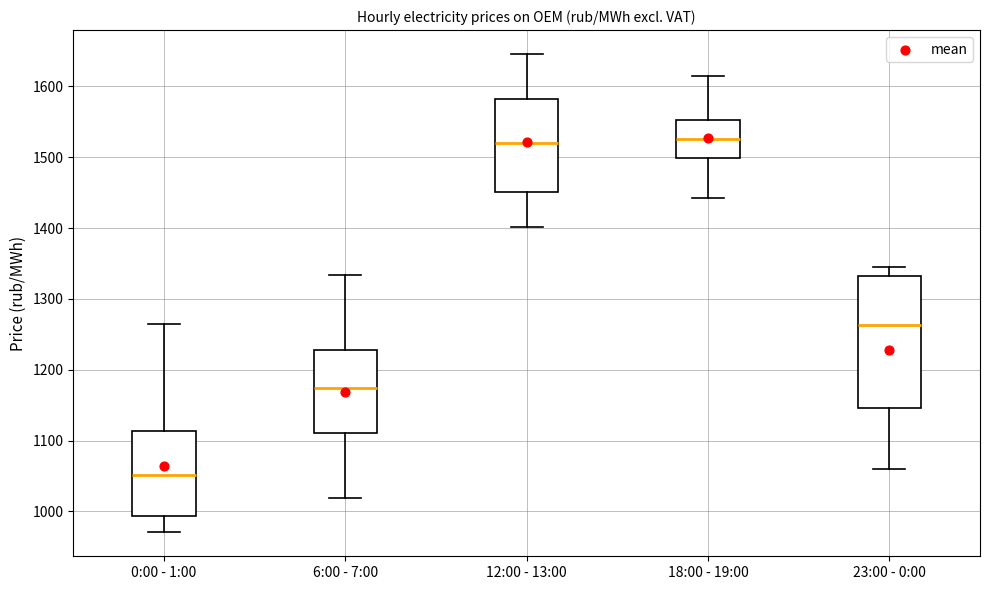

Reading left to right, read every box against the y-axis: the position of its median line, the range the box covers, and the ends of its whiskers. The values are not printed on the chart, so give them approximately, as read against the axis.

0:00 - 1:00: median 1050, box 990 to 1110, whiskers 970 to 1260
6:00 - 7:00: median 1170, box 1110 to 1230, whiskers 1020 to 1330
12:00 - 13:00: median 1520, box 1450 to 1580, whiskers 1400 to 1650
18:00 - 19:00: median 1530, box 1500 to 1550, whiskers 1440 to 1620
23:00 - 0:00: median 1260, box 1150 to 1330, whiskers 1060 to 1350